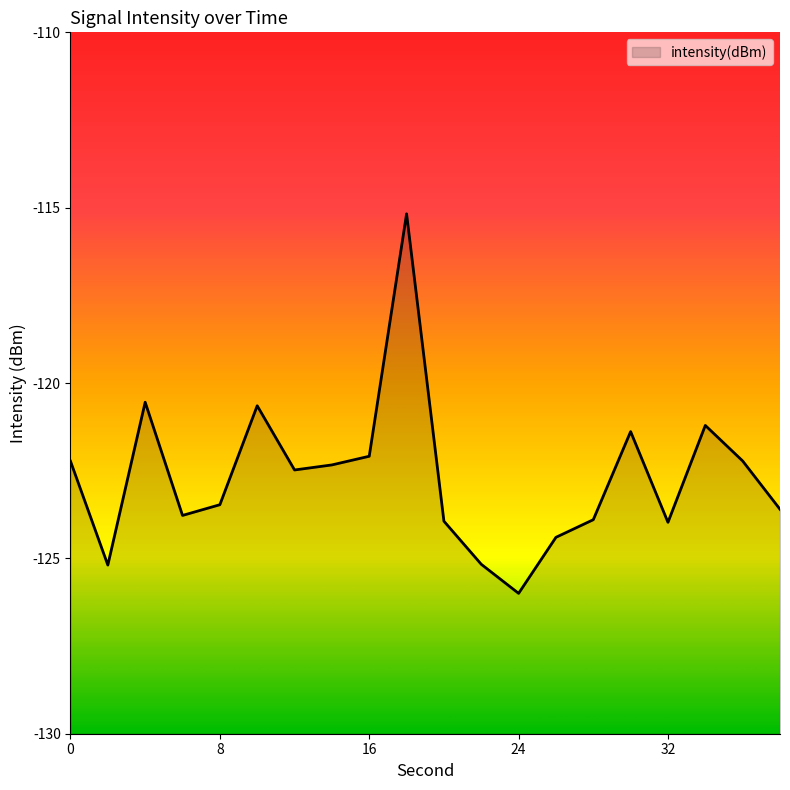

At which label does the data first exceed -122?

4